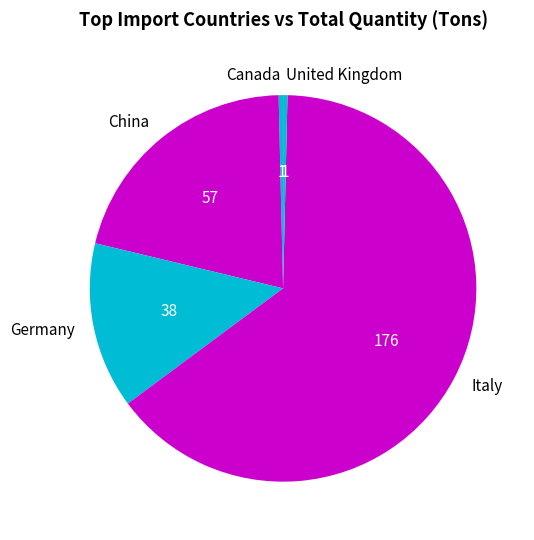

Which slice is the largest?

Italy